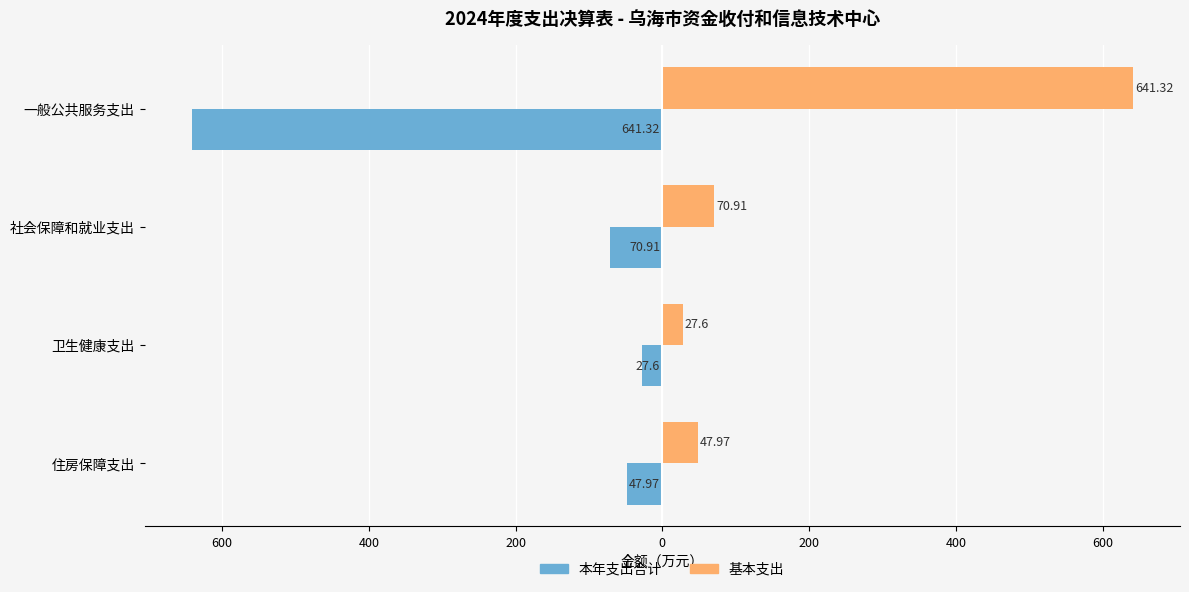

What is the difference between the maximum and minimum values in the 本年支出合计 series?

613.7